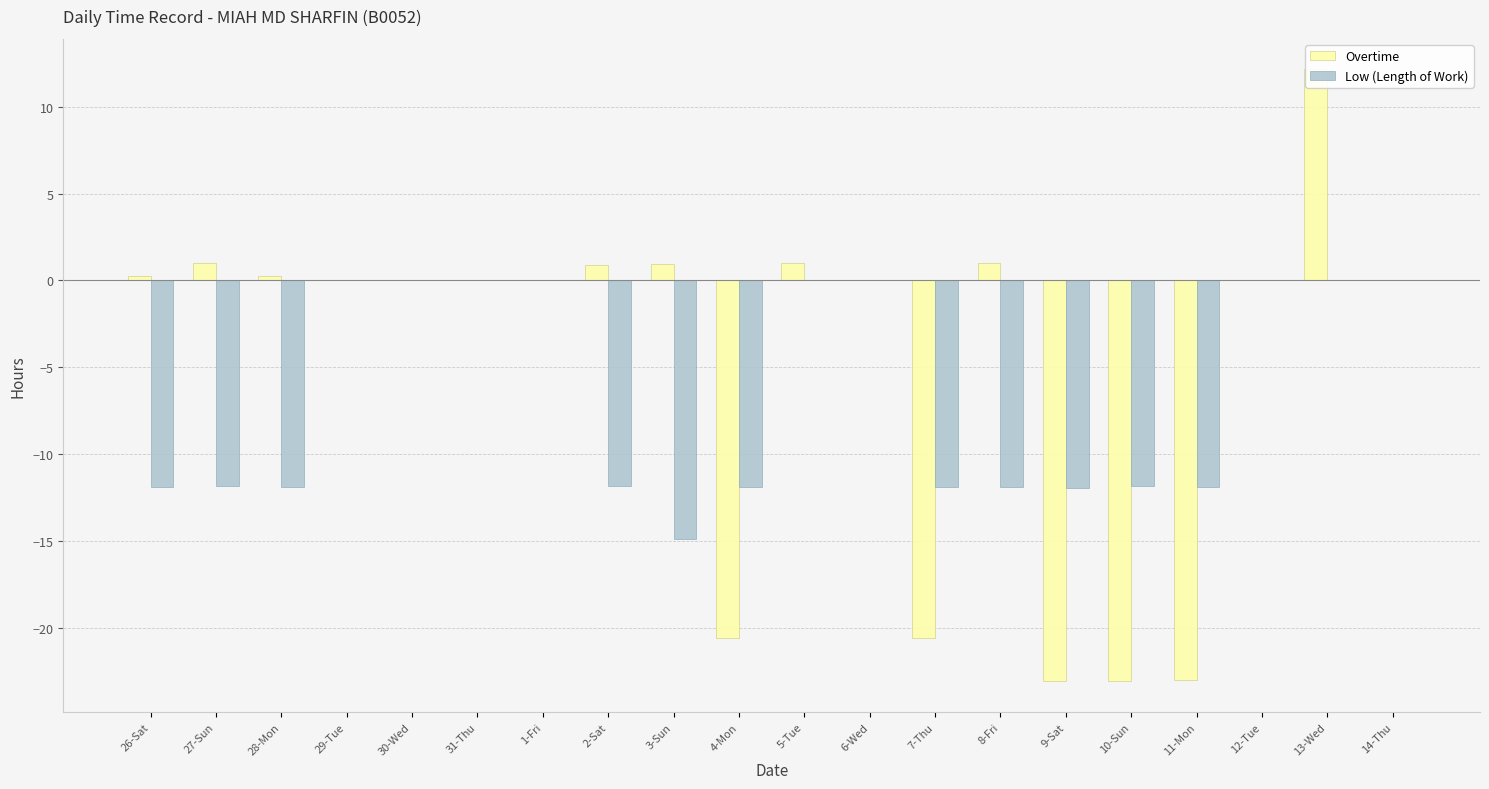

Which series has the largest range (max minus min)?

Overtime